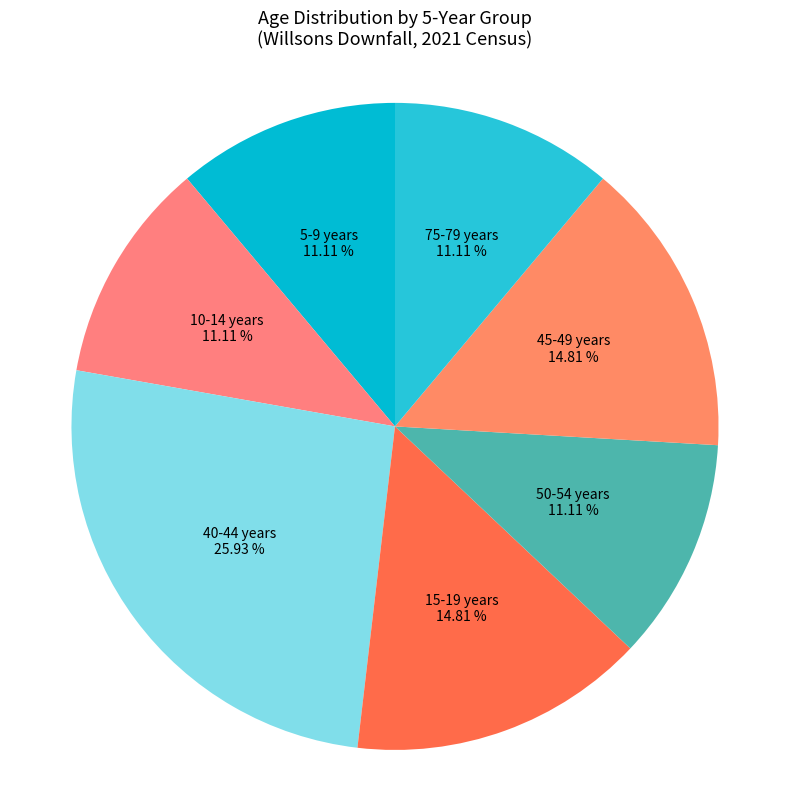

How many segments does this pie chart have?

7